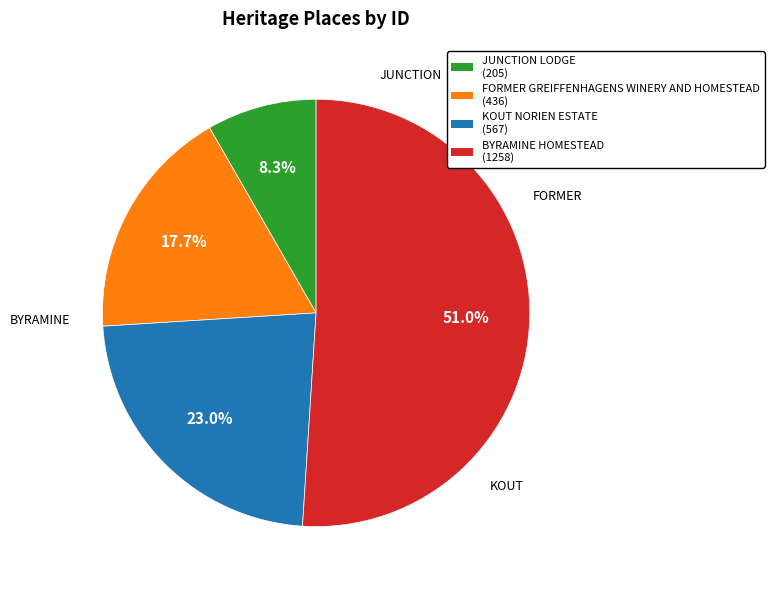

To the nearest percent, what is the combined percentage of BYRAMINE HOMESTEAD and FORMER GREIFFENHAGENS WINERY AND HOMESTEAD?

69%